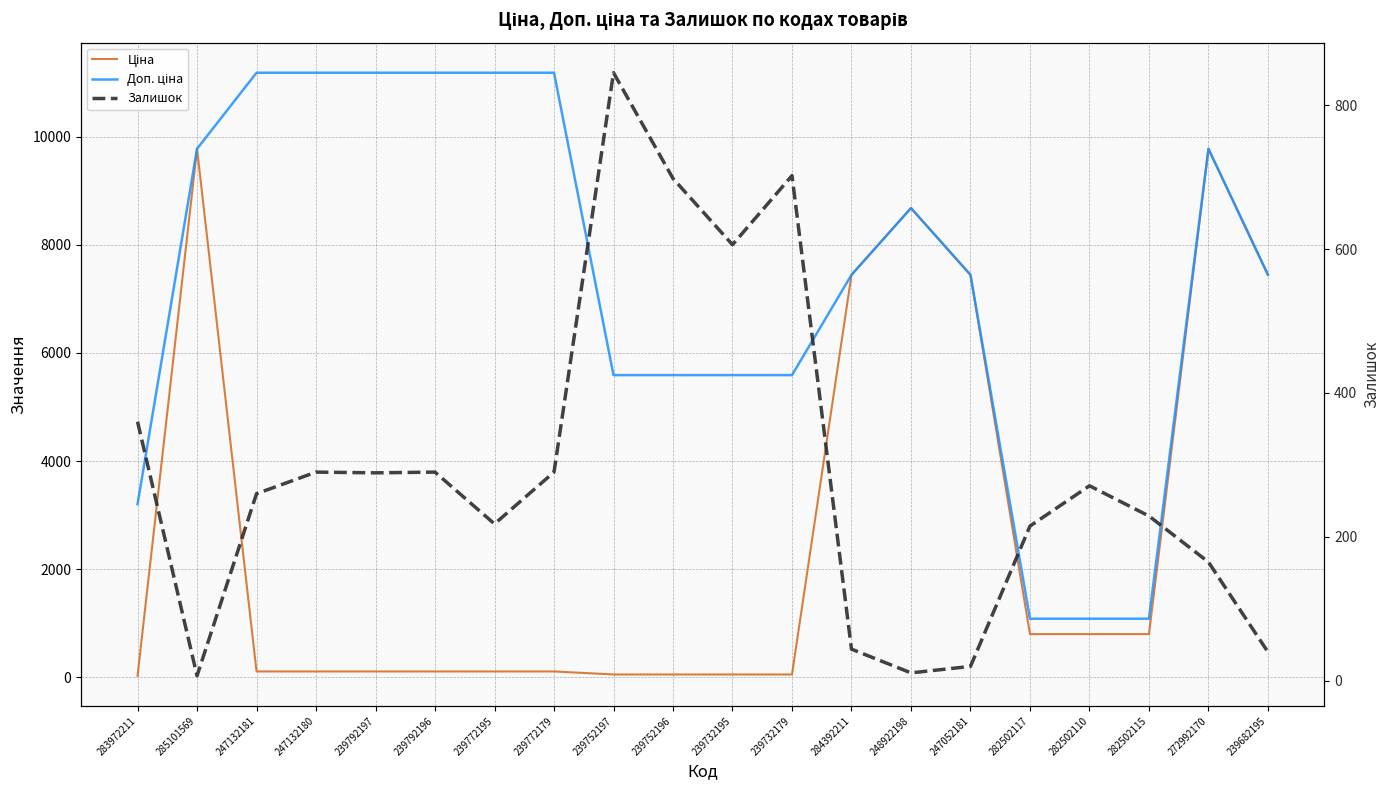

What is the average value of the Ціна series?

2694.9